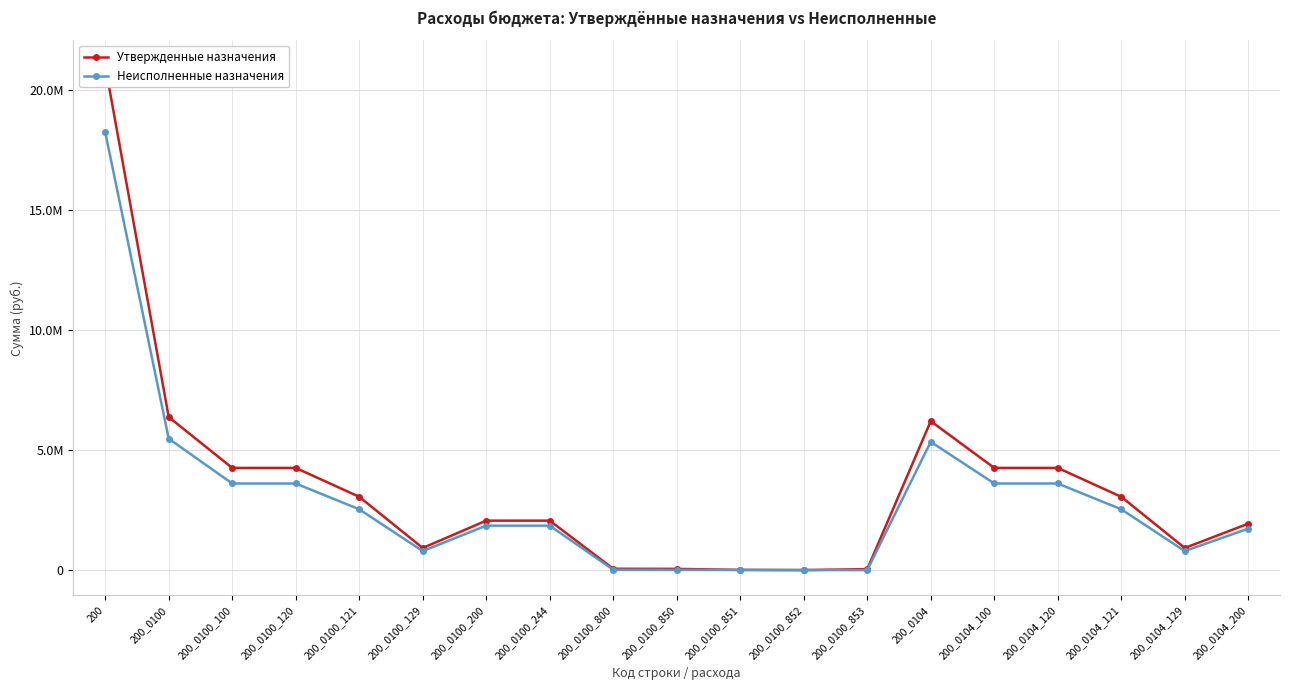

What is the value of the Неисполненные назначения point at the 9th from the left?

14865.0